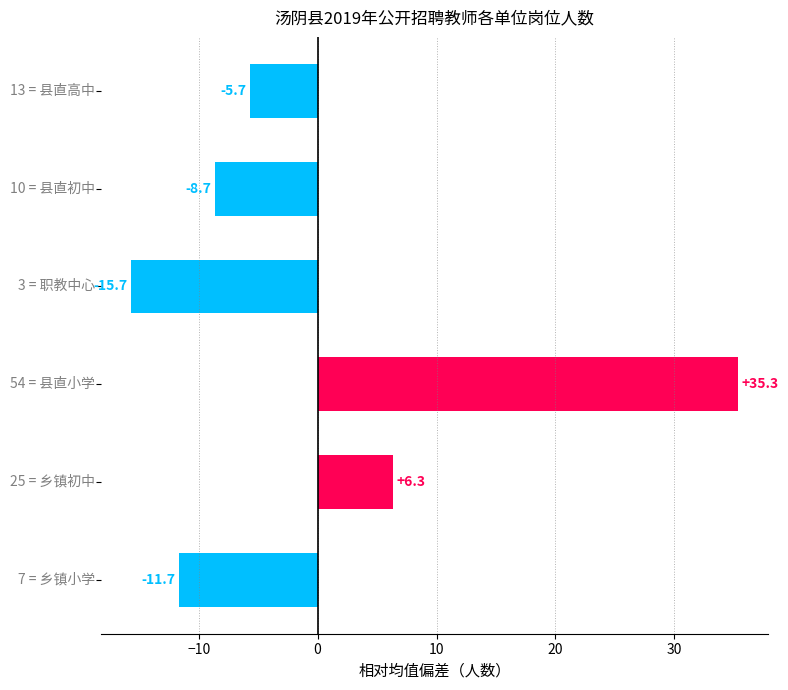

What is the smallest value displayed?

-15.7